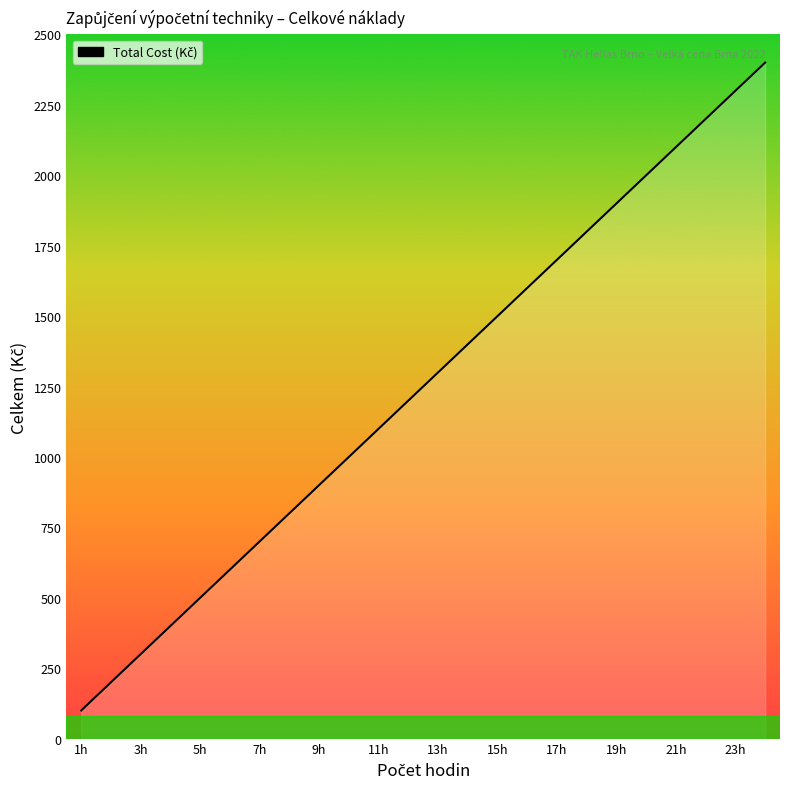

What is the greatest value displayed?

2400